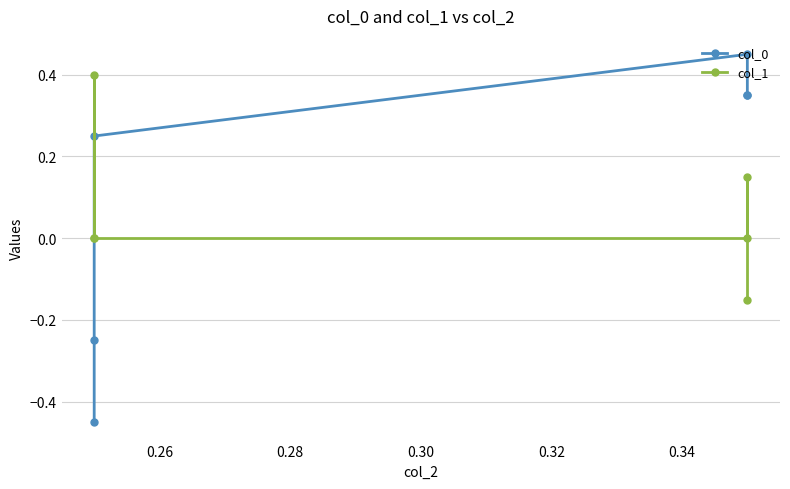

What is the value of the col_0 point at the 4th from the left?

0.5